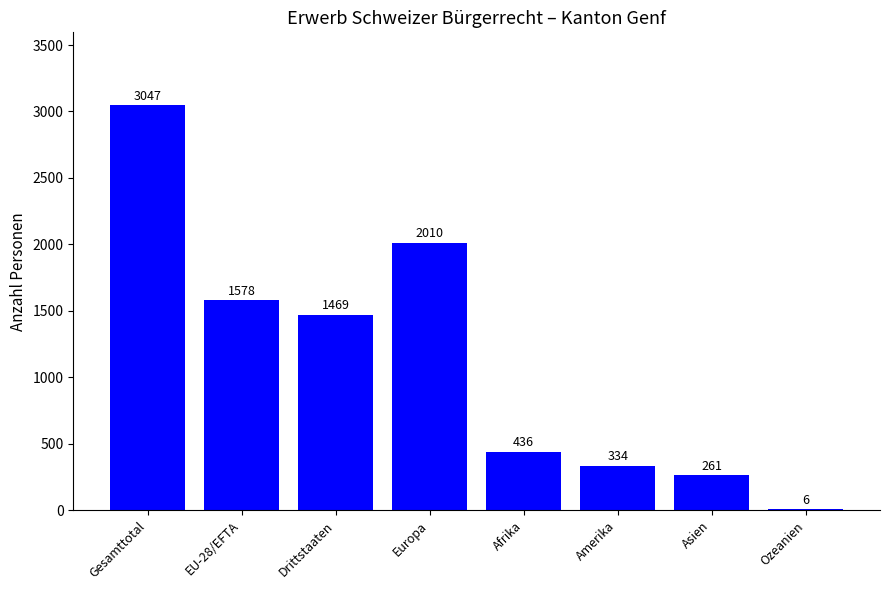

Which has a higher value, Europa or Afrika?

Europa